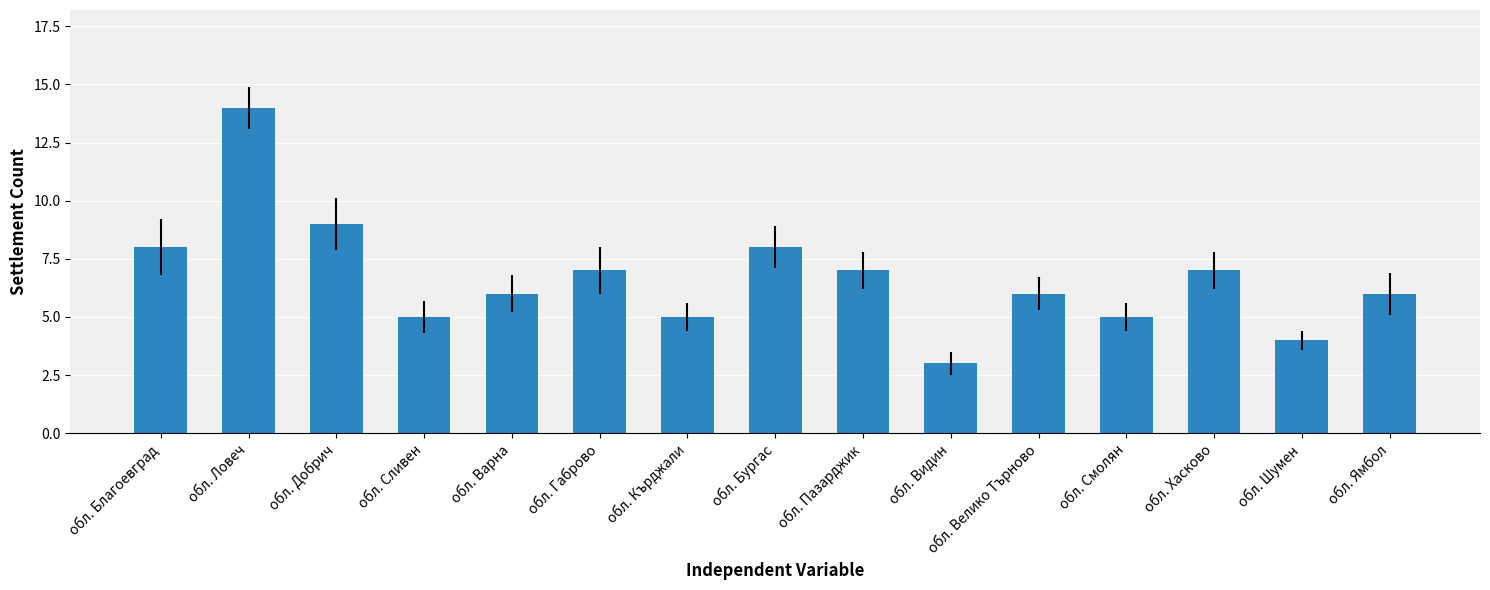

Which has a higher value, обл. Габрово or обл. Ямбол?

обл. Габрово